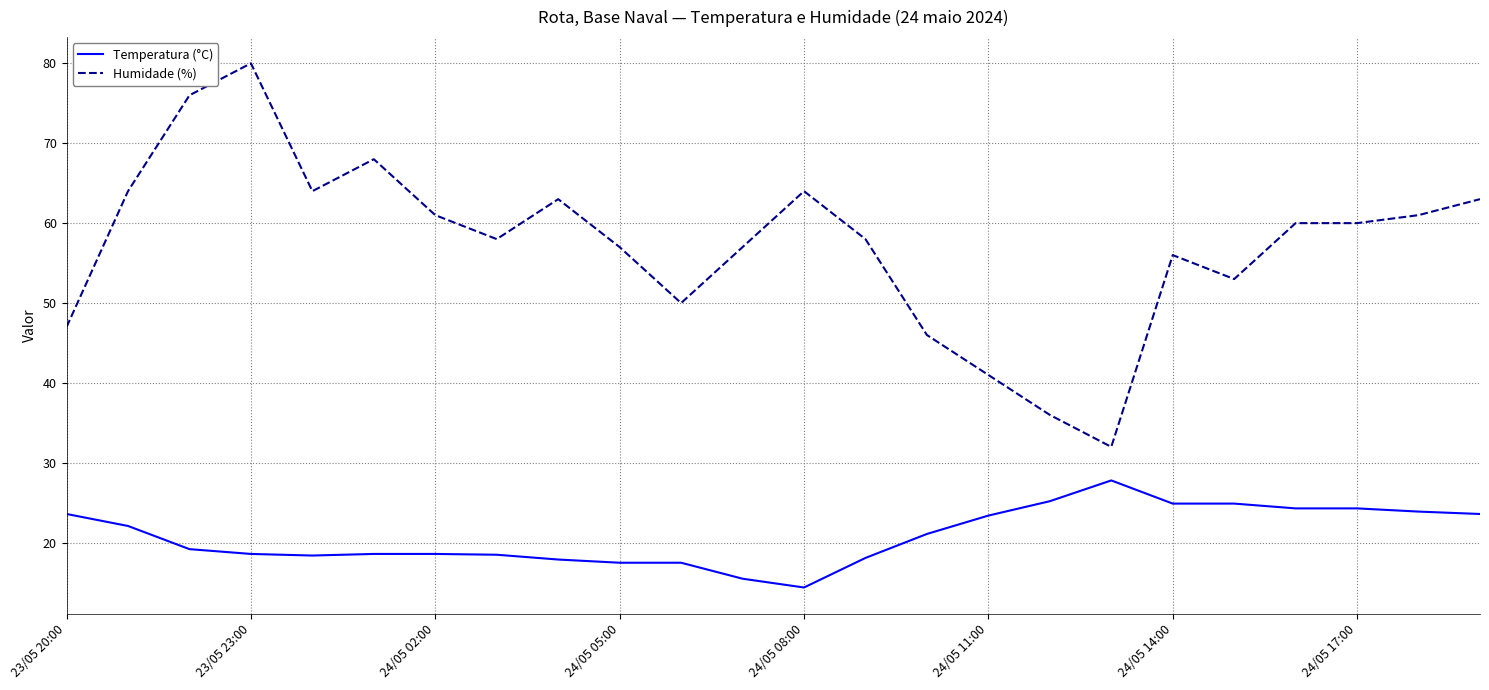

True or false: Temperatura (°C) and Humidade (%) intersect in this chart.

False